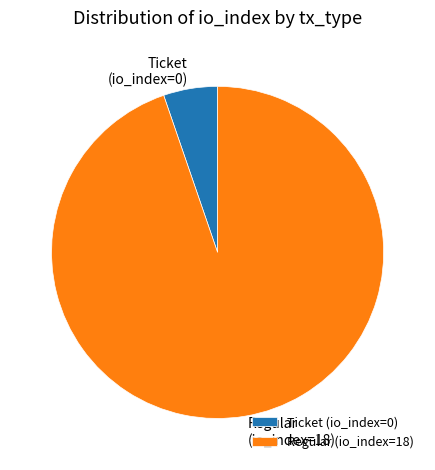

Is it true that Ticket (io_index=0) is 5% of the pie?

True